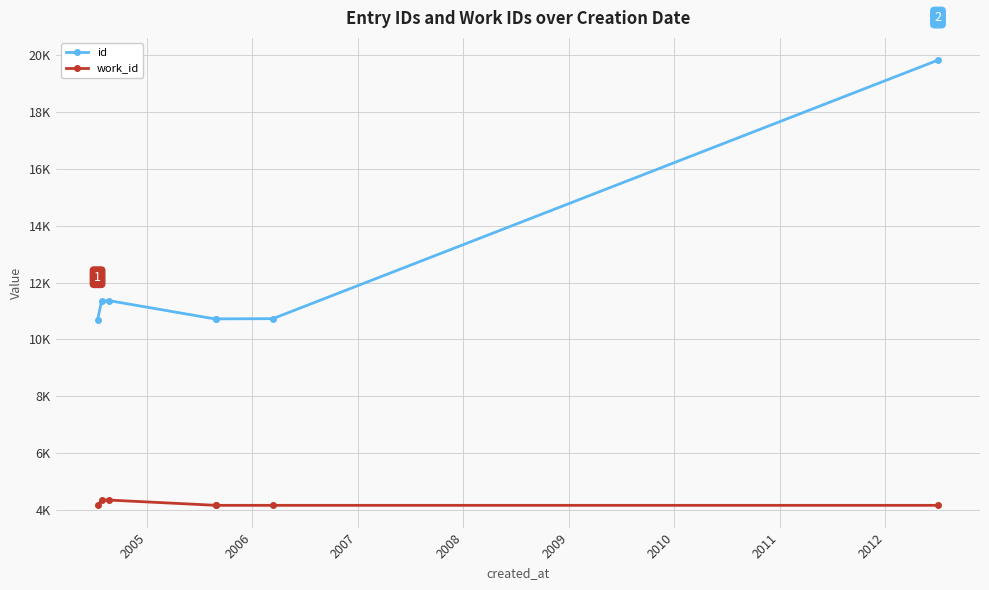

Does the chart have visible grid lines?

Yes